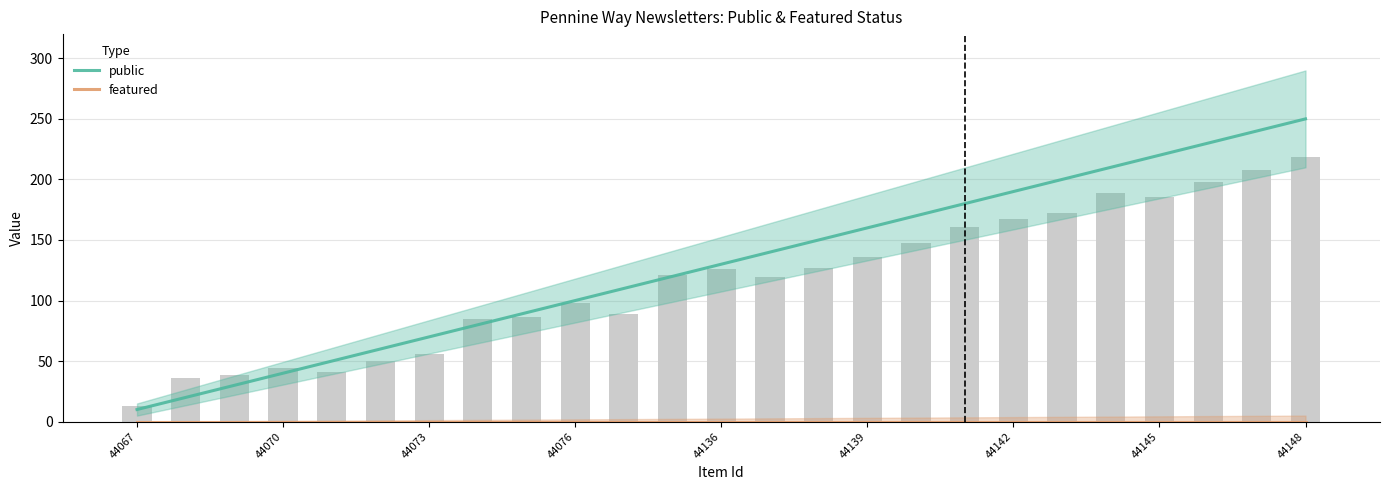

How many groups of bars are there?

25